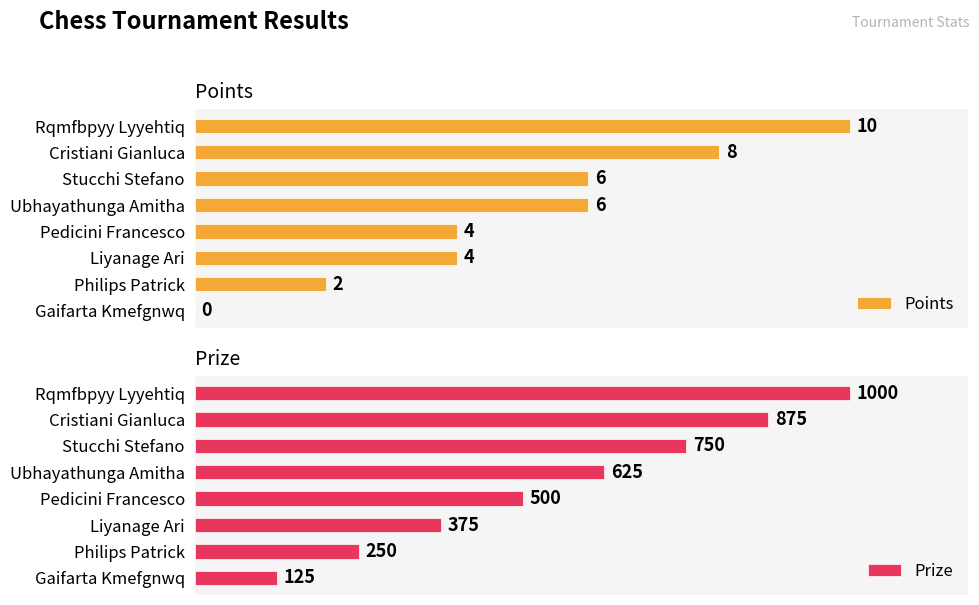

Which category has the highest value in the Points series?

Rqmfbpyy Lyyehtiq